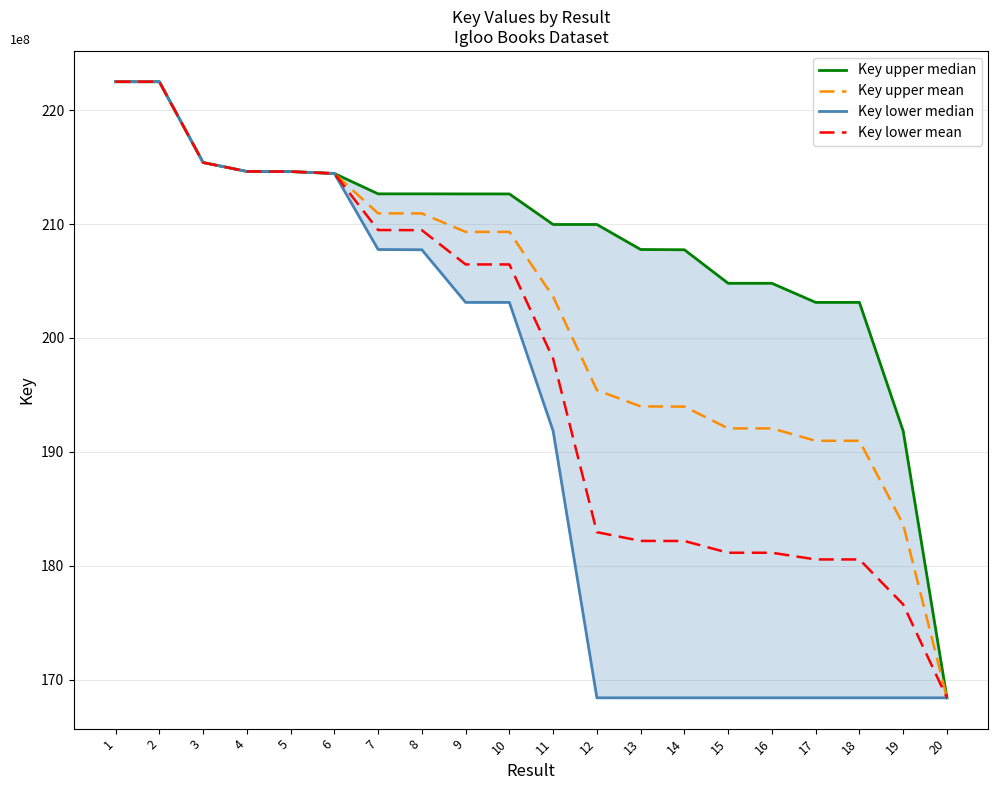

What is the average value of the Key lower mean series?

197489207.2